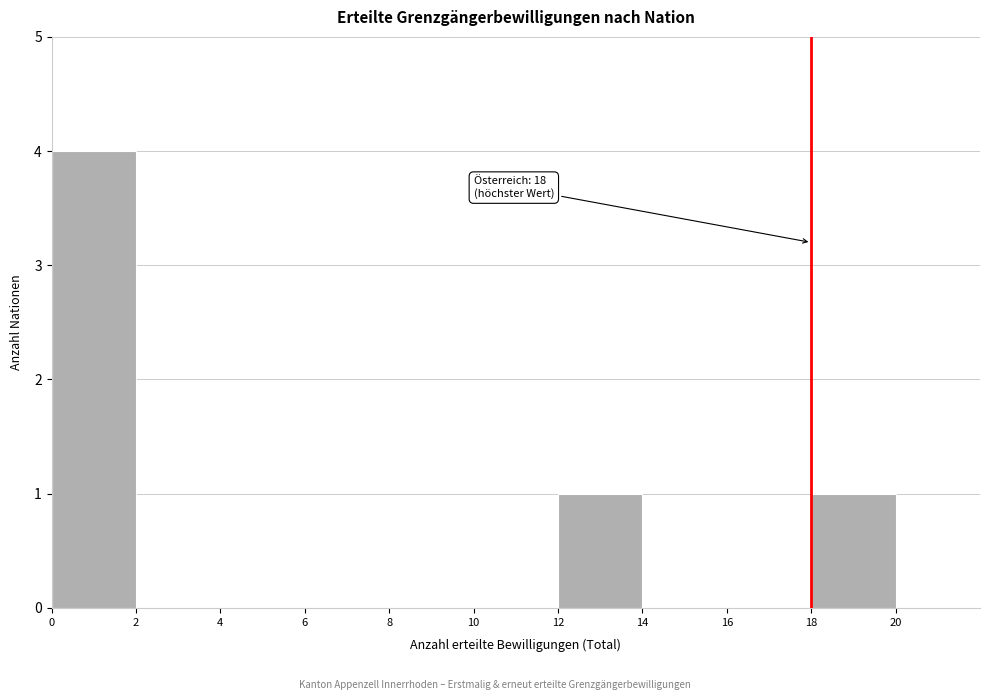

Over which range of the x-axis is the bar tallest?

0 to 2